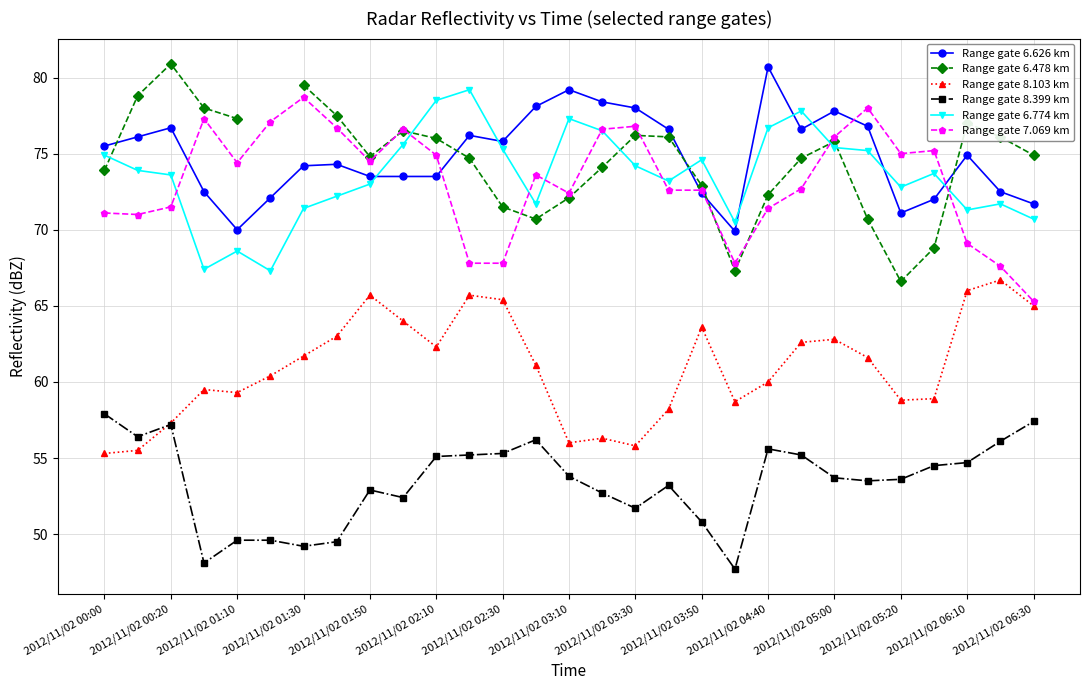

How many lines are shown in the chart?

6